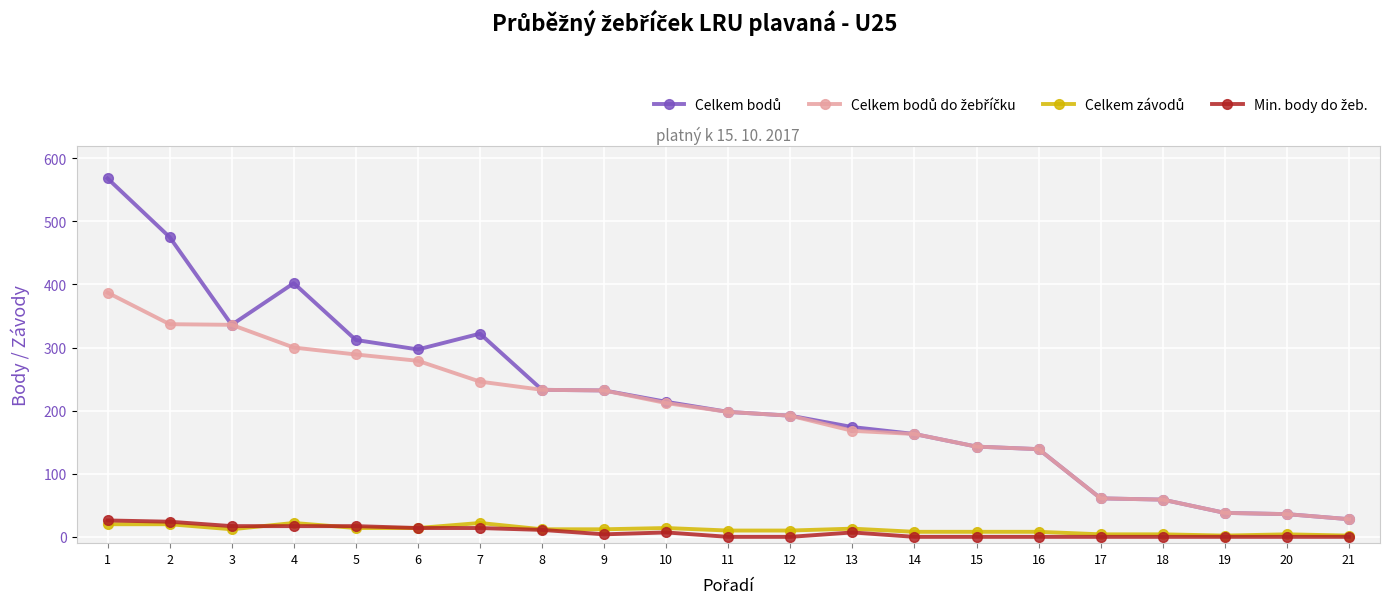

What is the greatest value displayed?

568